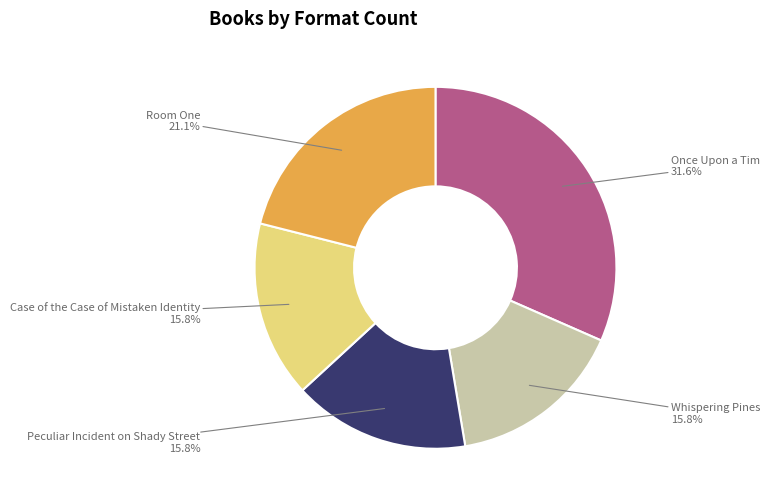

Count the number of slices in the pie.

5